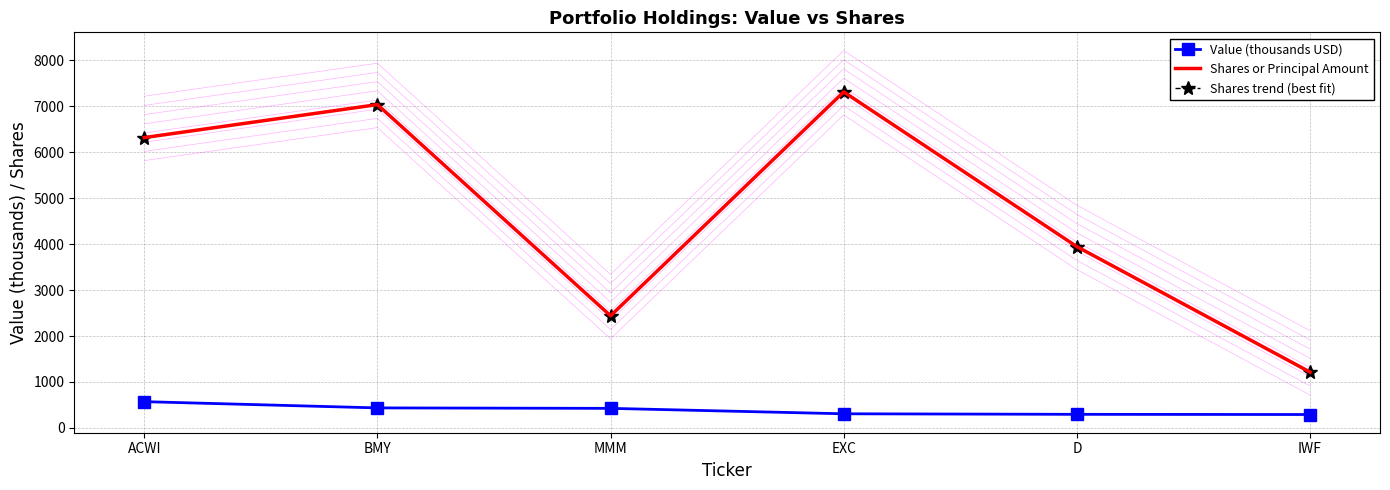

Which series has the largest range (max minus min)?

Shares or Principal Amount